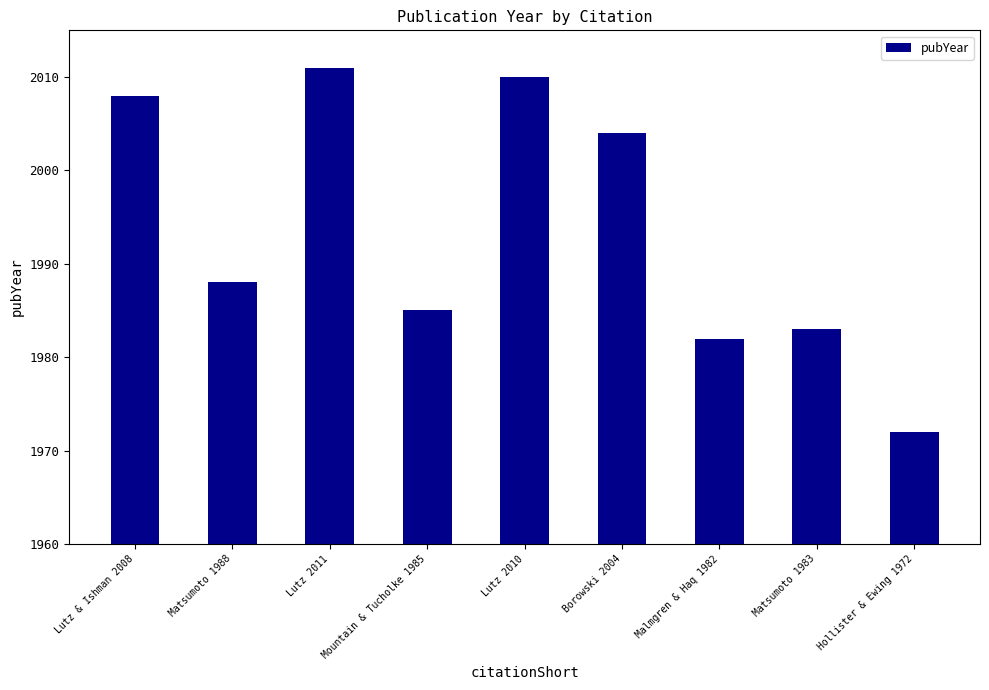

Does the chart contain stacked bars?

No